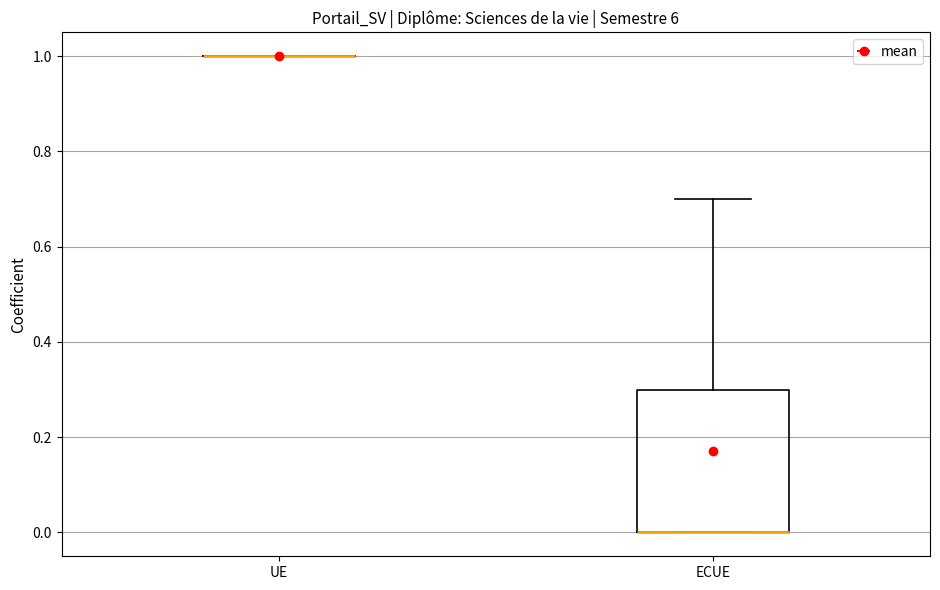

Reading left to right, read every box against the y-axis: the position of its median line, the range the box covers, and the ends of its whiskers. The values are not printed on the chart, so give them approximately, as read against the axis.

UE: box collapsed to a line at 1.0, whiskers 1.0 to 1.0
ECUE: median 0.0 (drawn on the box's lower edge), box 0.0 to 0.3, whiskers 0.0 to 0.7